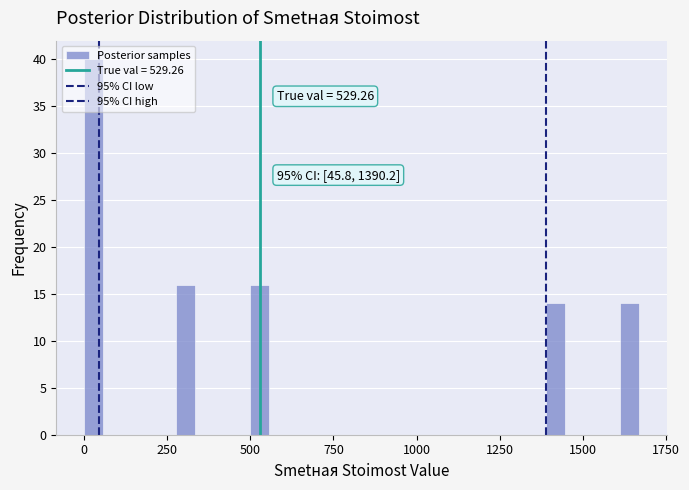

Around what value on the x-axis is the tallest bar? Give the approximate position of its centre, as read against the axis.

50